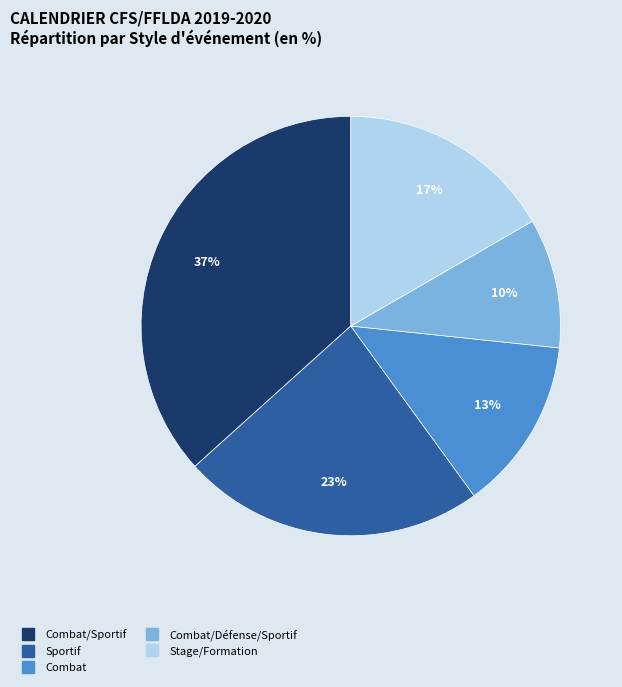

How many slices are in this pie chart?

5